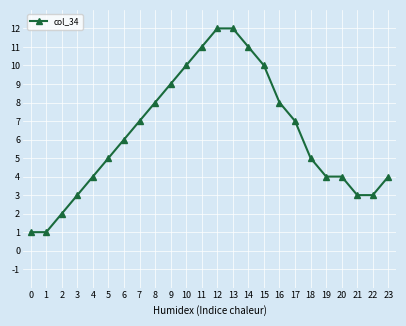

What is the greatest value displayed?

12